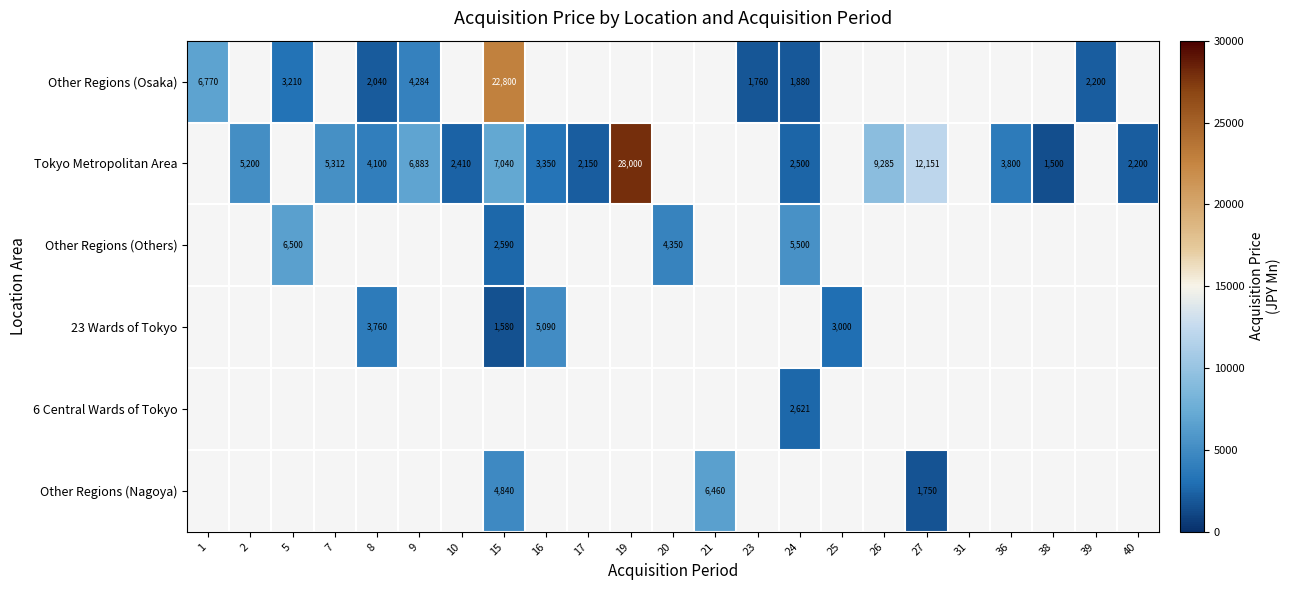

Which has a higher value, 2 or 21?

21